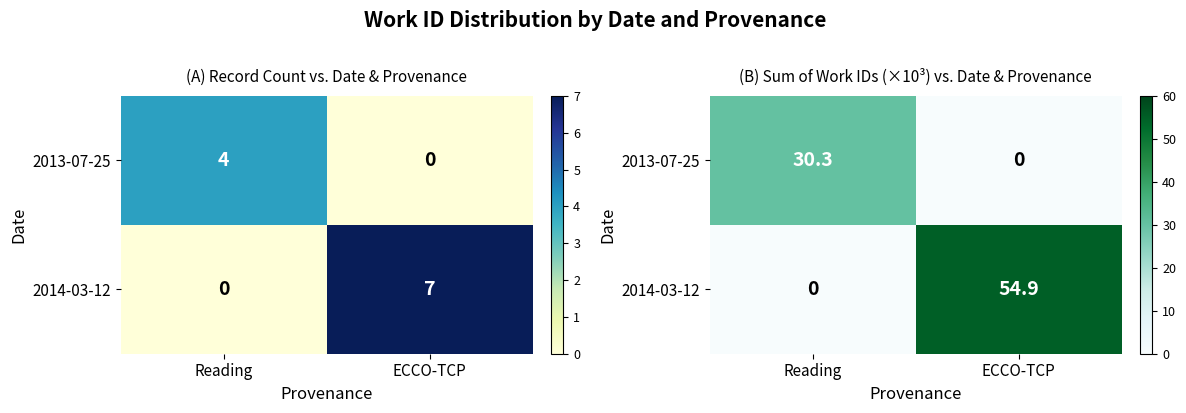

Rank the series by their average value, from lowest to highest.

2013-07-25, 2014-03-12